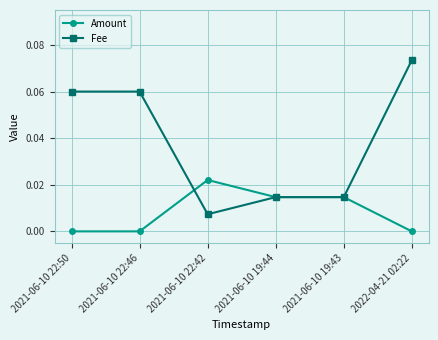

What are all the series names shown in the legend?

Amount, Fee